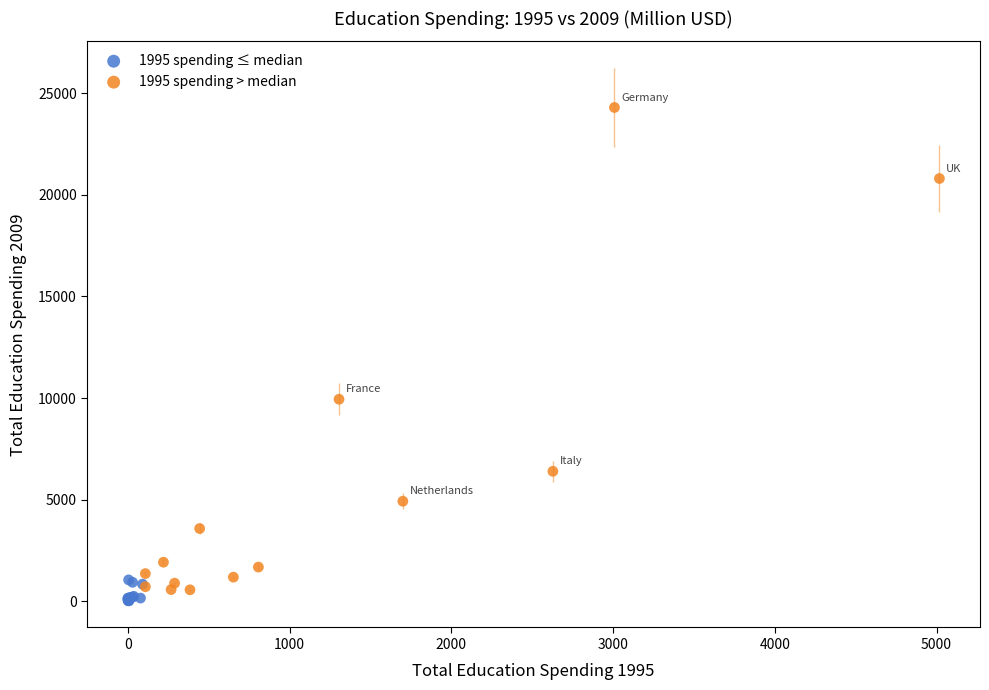

Which series has the widest spread of Y values?

1995 spending > median